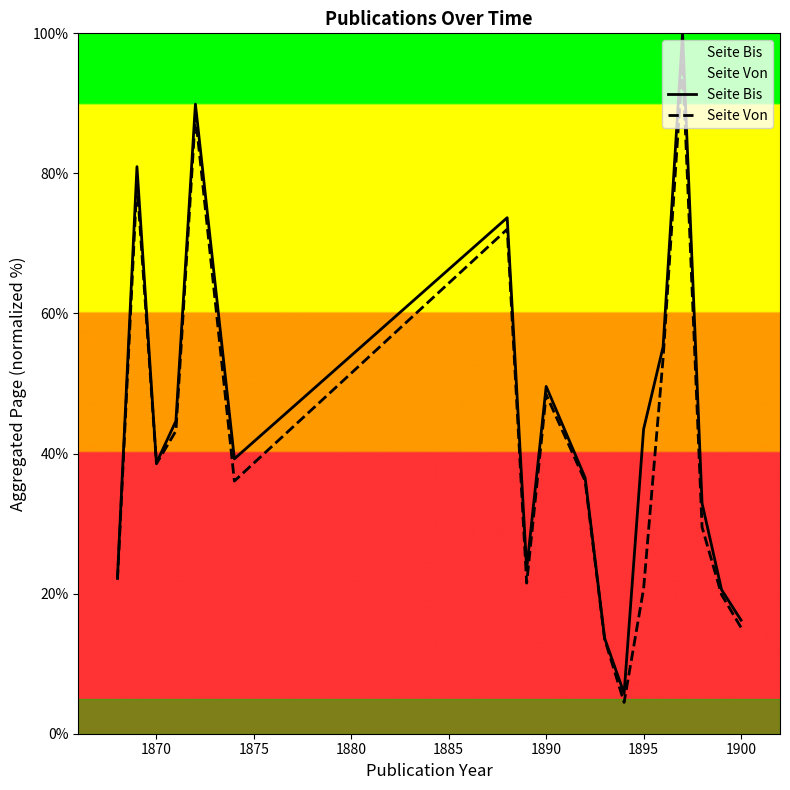

Which series has the largest total across all categories?

Seite Bis